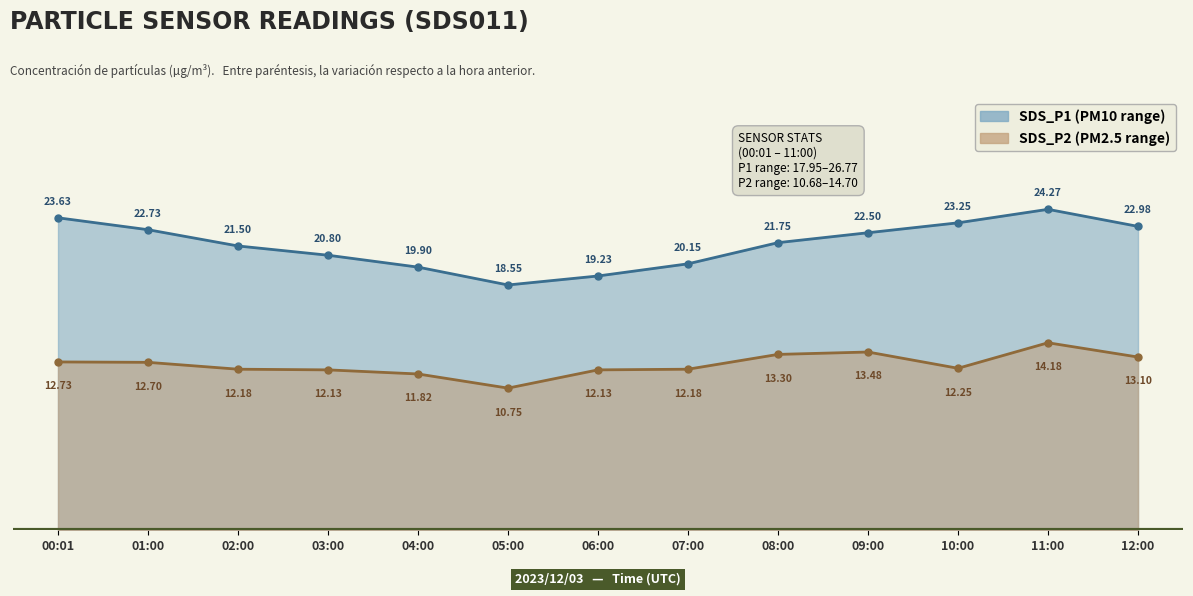

Which series has the largest total across all categories?

SDS_P1